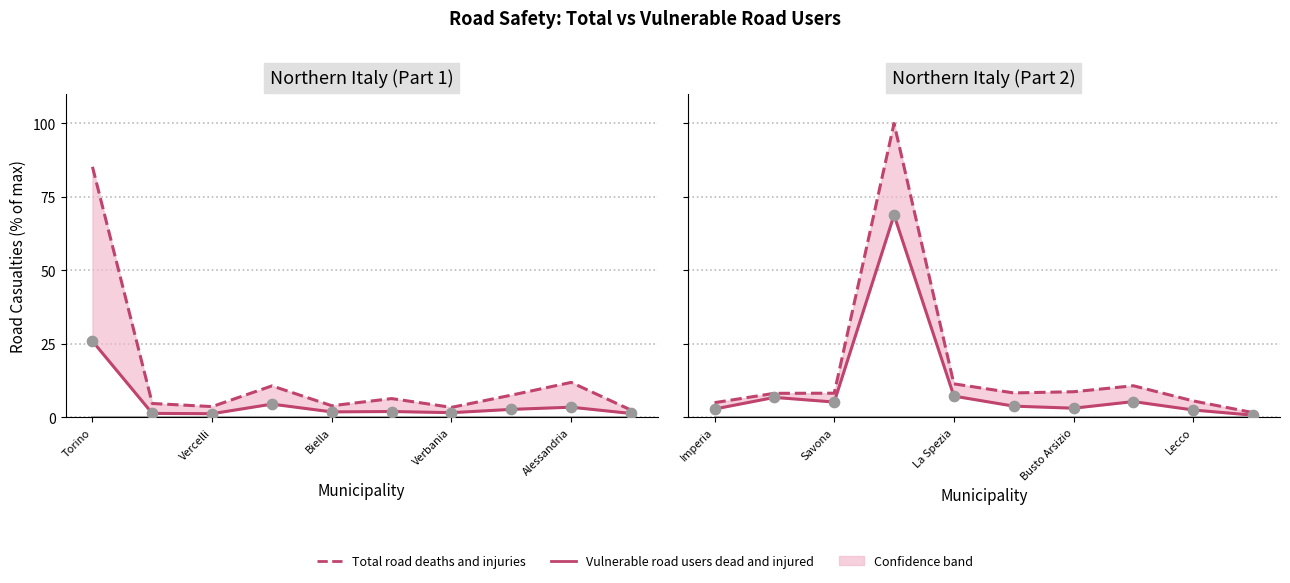

Which series has the largest Y range (max minus min)?

Total road deaths and injuries